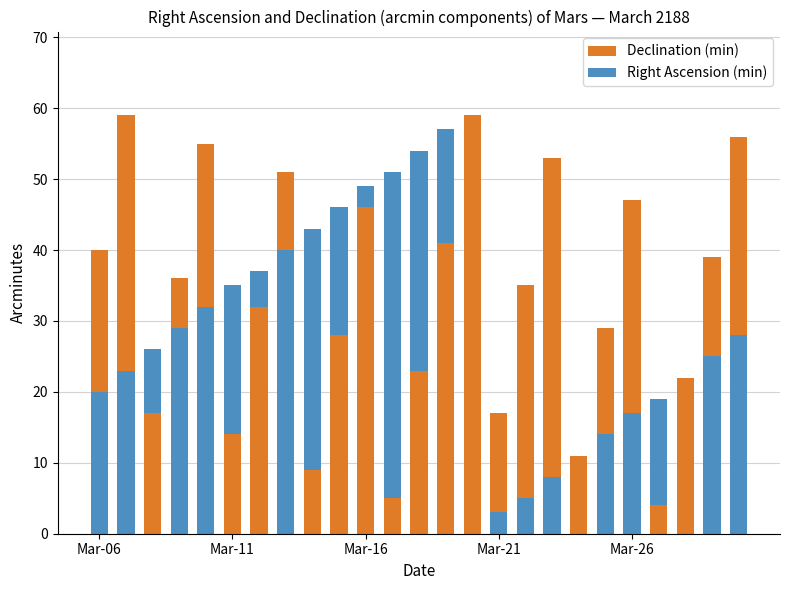

The value of Right Ascension (min) at 9 is 29. True or false?

False